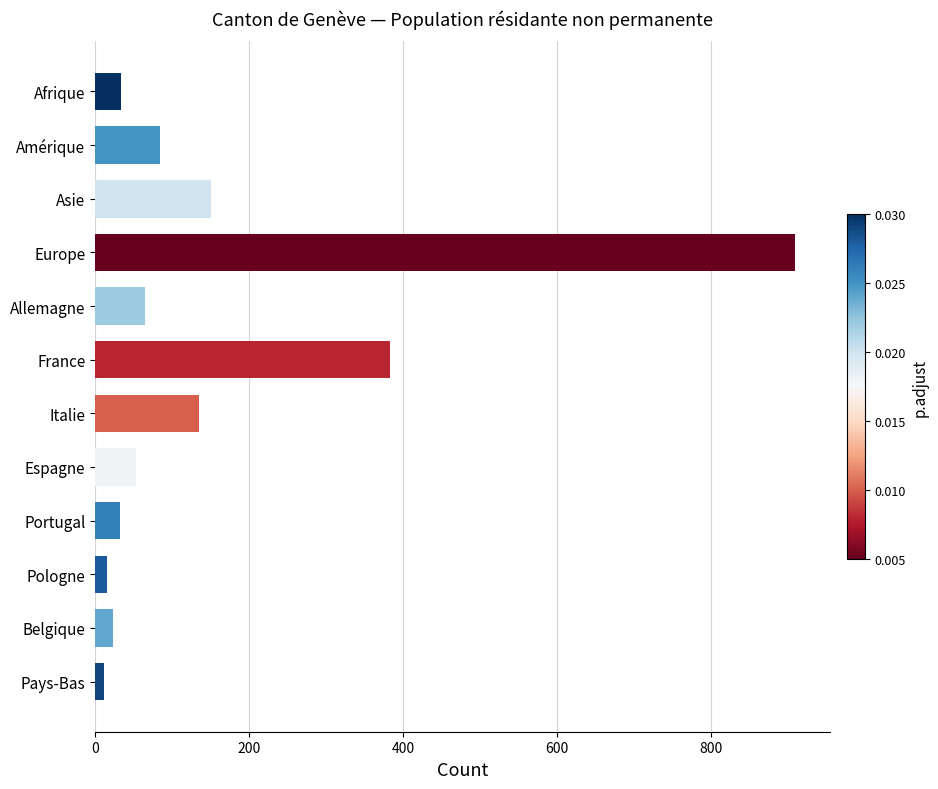

Is it true that the value at Europe is 491?

False